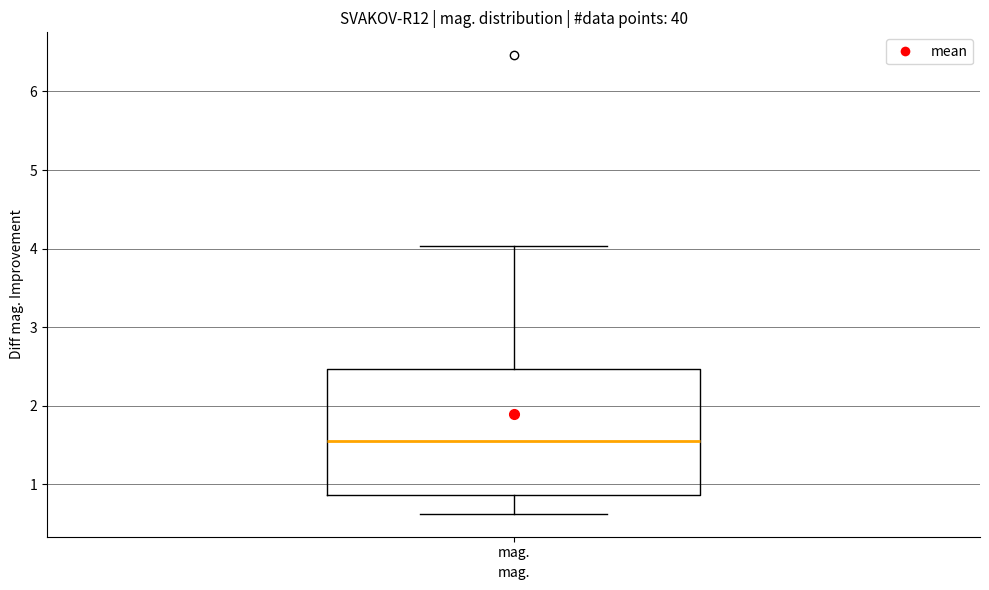

Transcribe this box plot: give where the median line is, the range the box spans, and where the two whiskers end, as read against the y-axis. The values are not printed on the chart, so give them approximately, as read against the axis.

median 1.5, box 0.9 to 2.5, whiskers 0.6 to 4.0